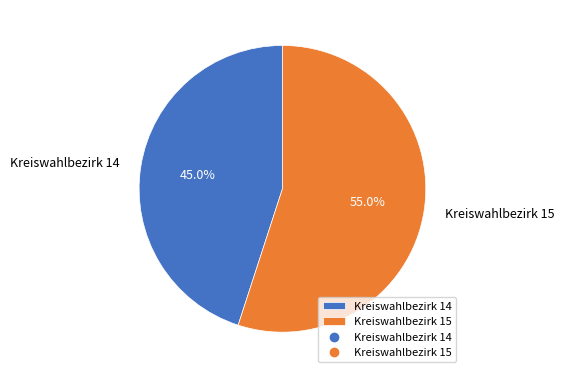

Count the number of slices in the pie.

2